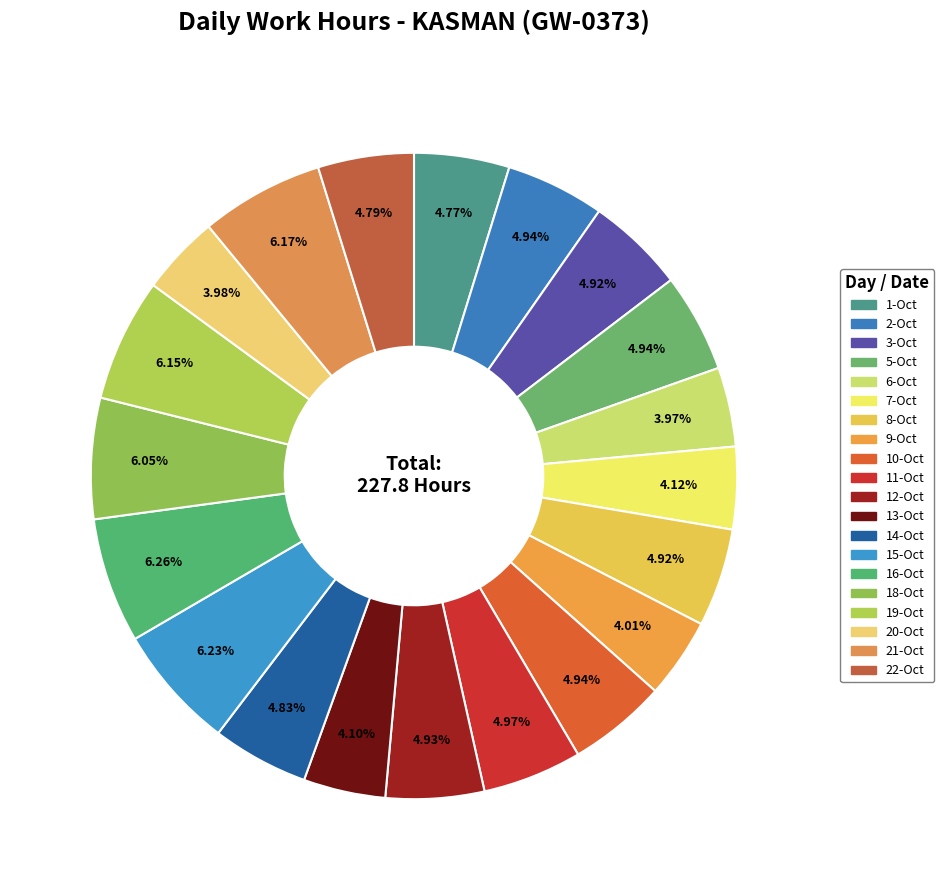

Is there any slice that represents more than half of the pie?

No